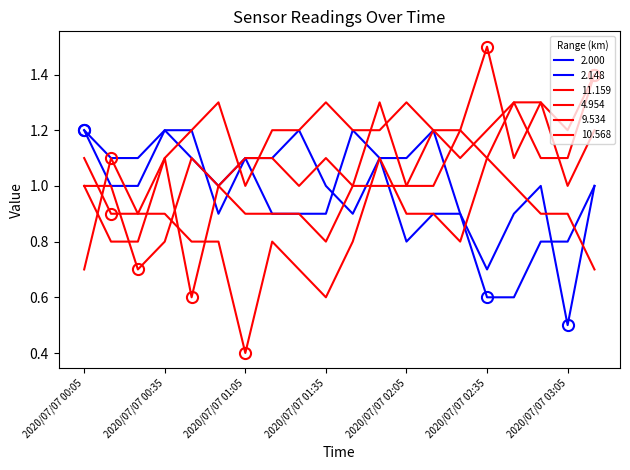

Does the chart display data point markers on the line(s)?

No